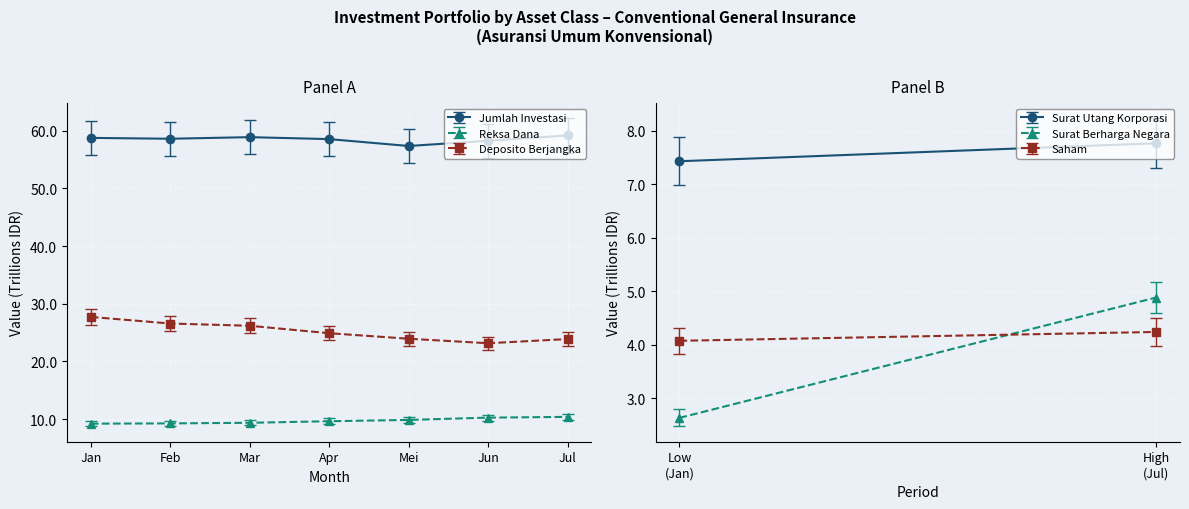

Is it true that Jumlah Investasi equals 39.3 at Apr?

False